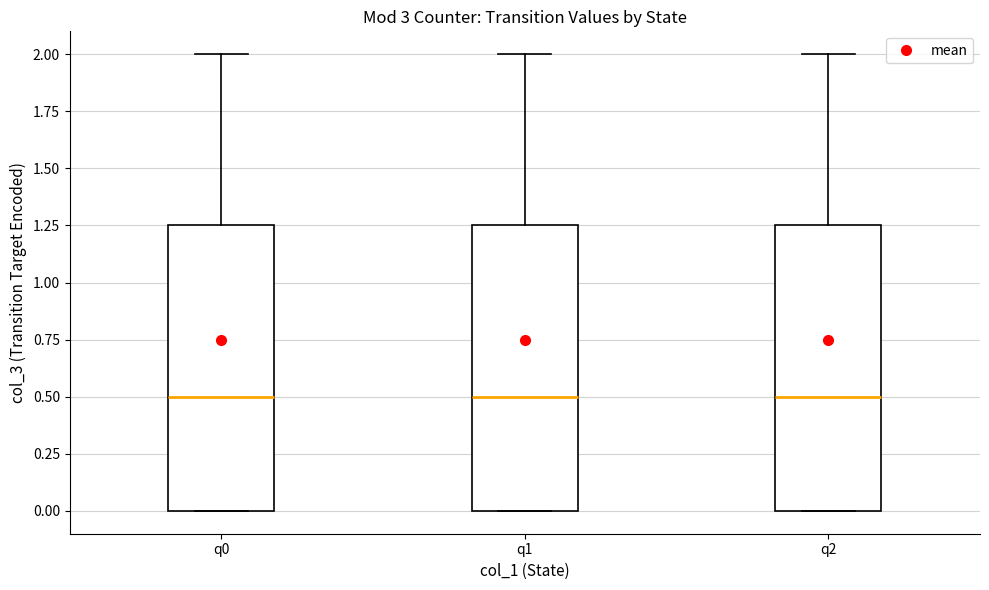

Where is the upper edge of the box for q2 on the y-axis? The values are not printed on the chart, so give them approximately, as read against the axis.

1.25